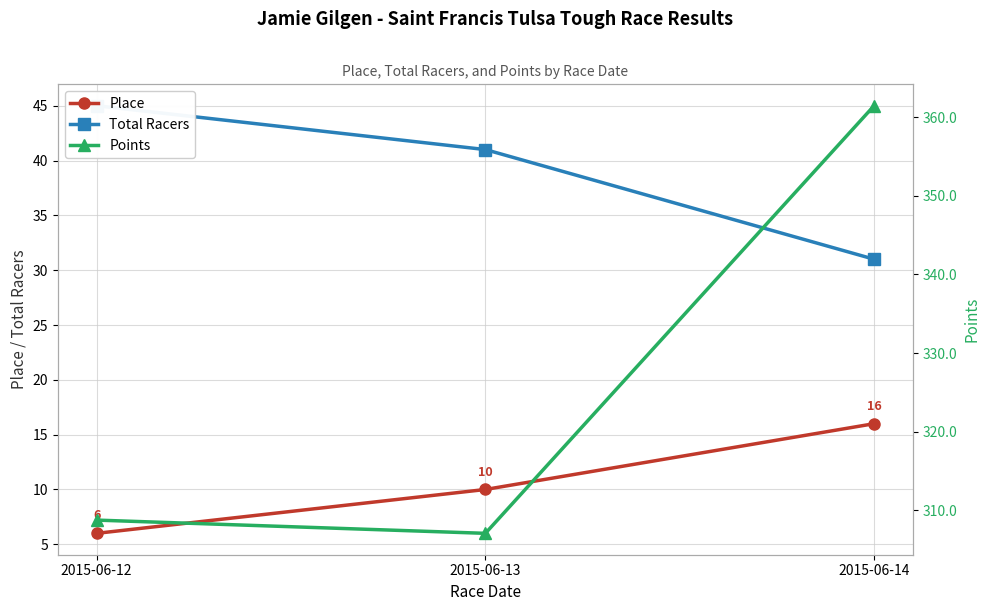

What is the value of the Place point at the 2nd from the left?

10